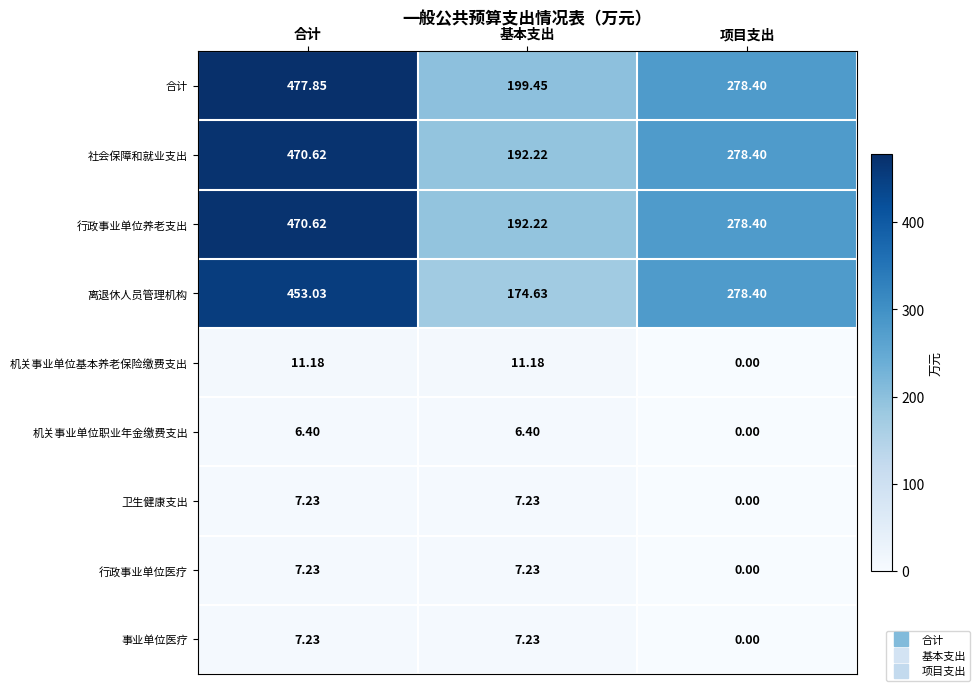

At which category does the chart reach its peak across all series?

合计